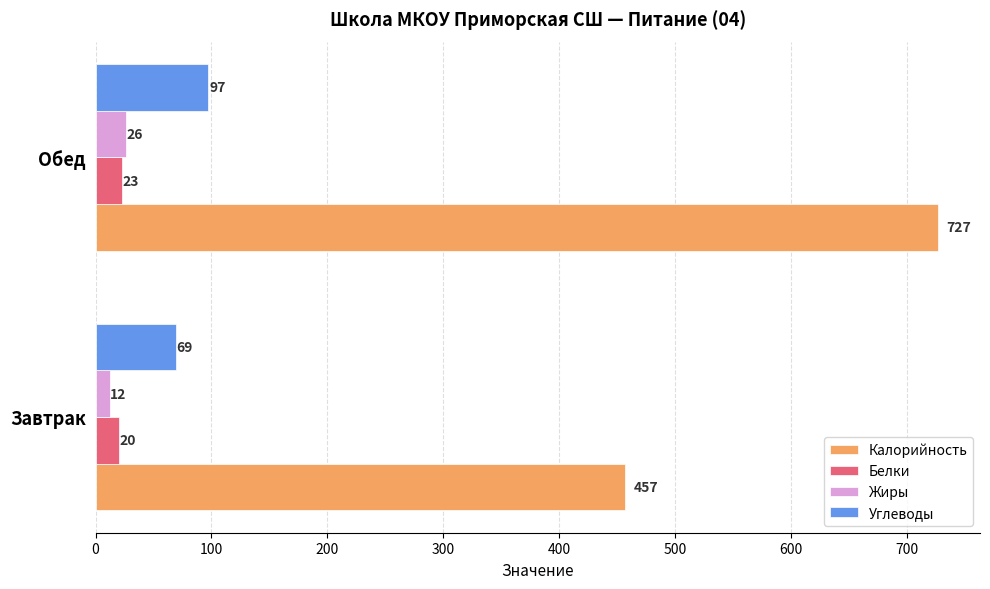

What is the difference between the Белки values at Обед and Завтрак?

3